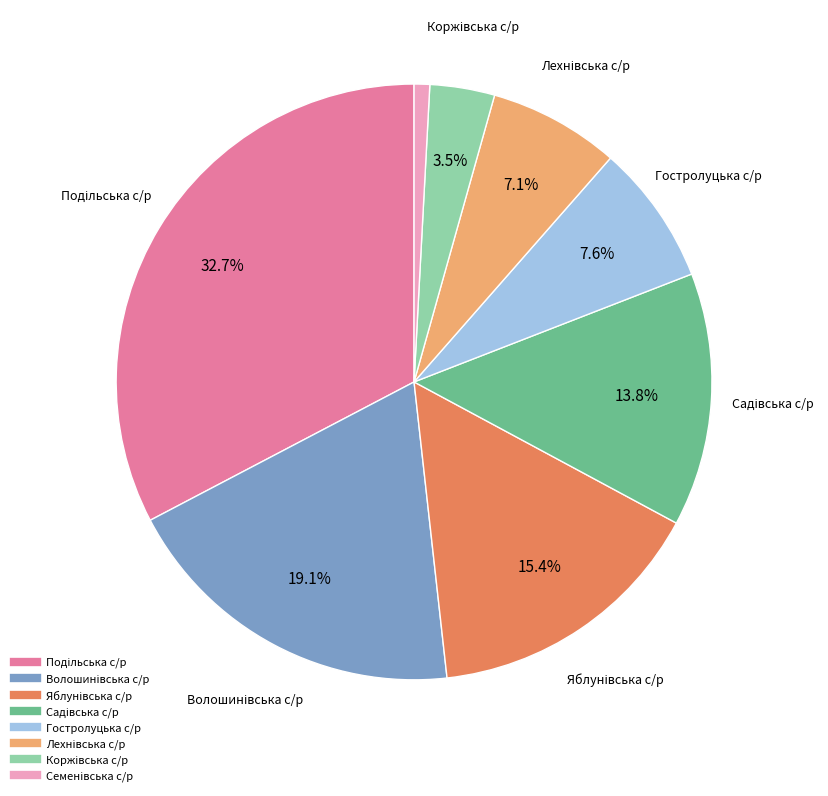

Is there a majority slice in this chart?

No